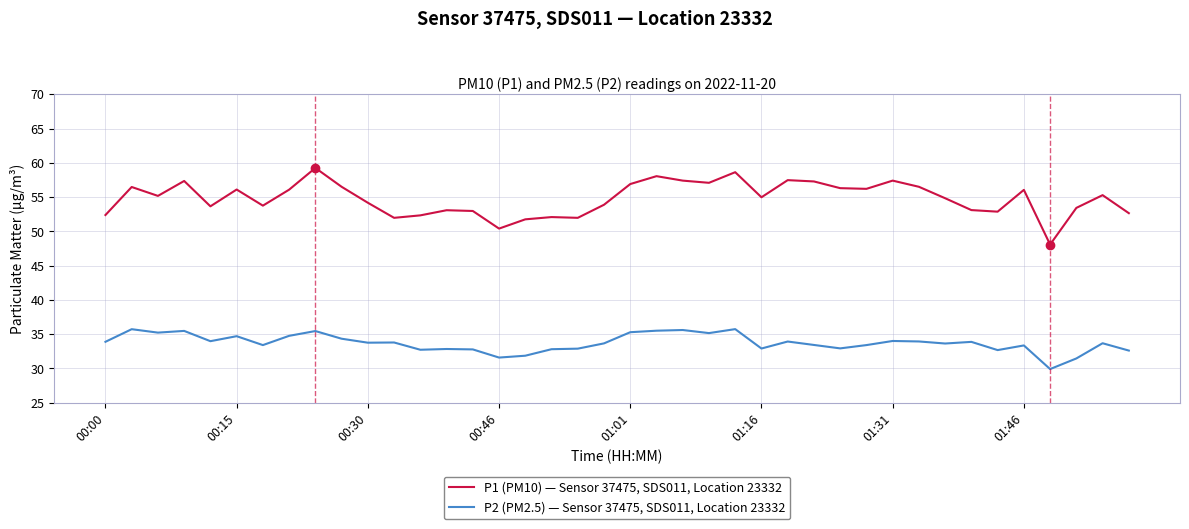

Count the number of data series in this chart.

2